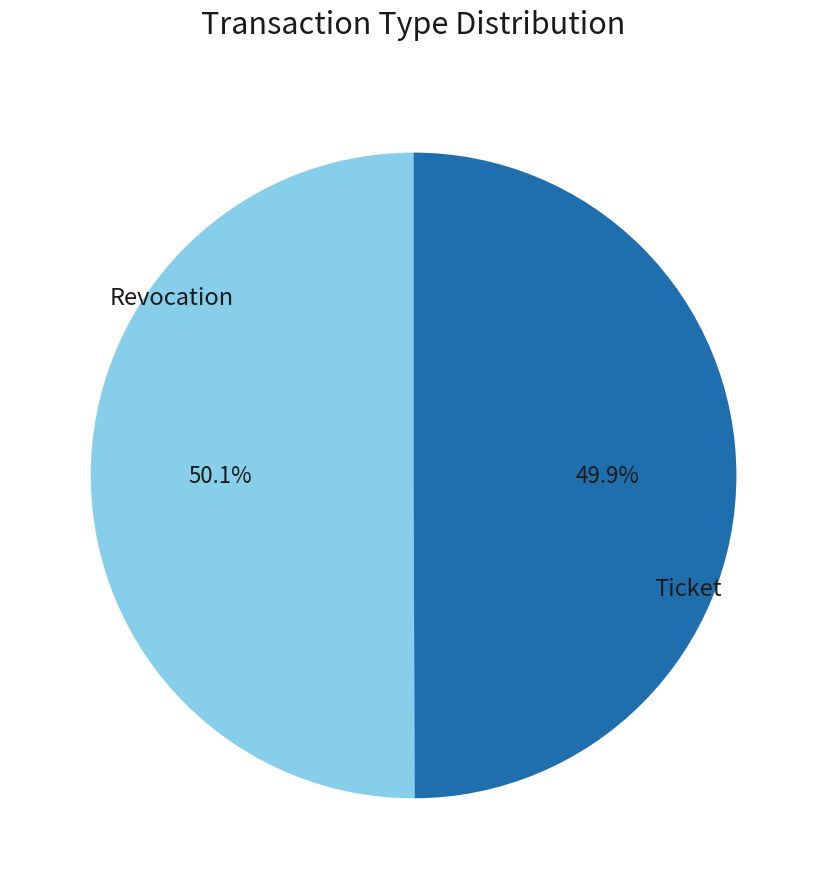

Count the number of slices in the pie.

2